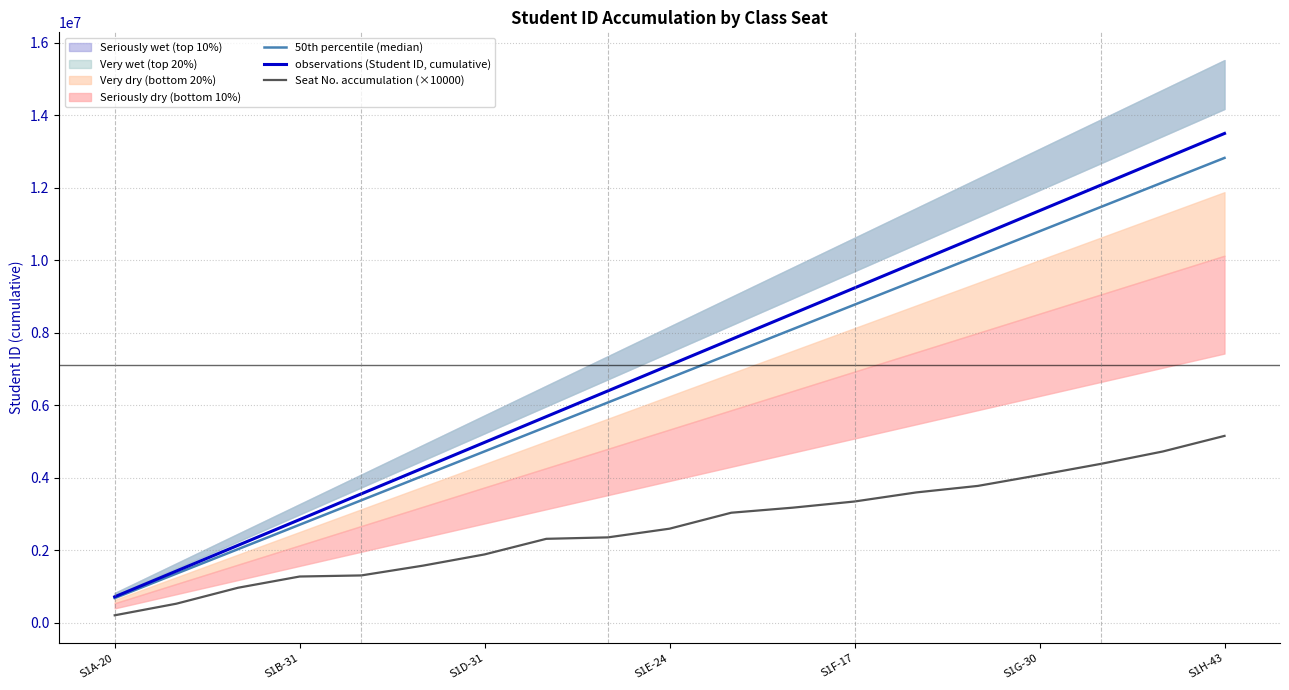

How many data points in 50th percentile (median) are less than 6746994?

9